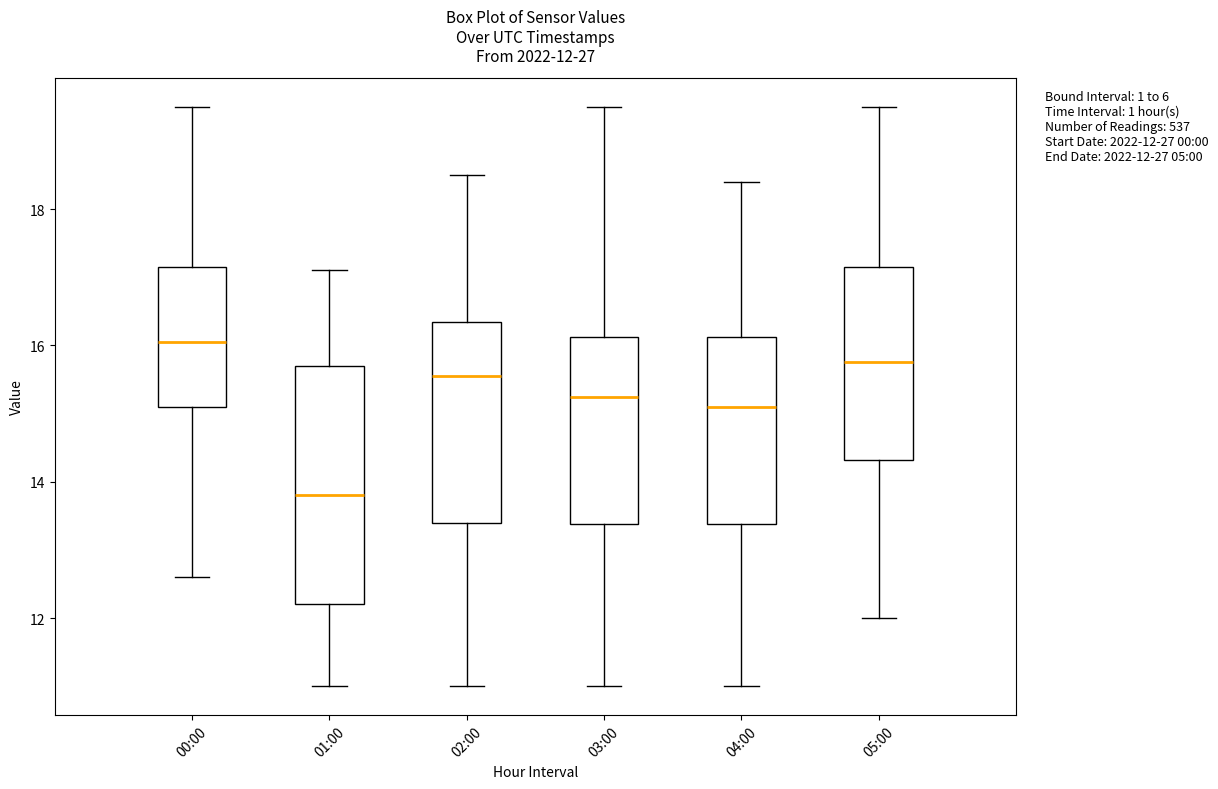

Which box has the highest median line?

00:00